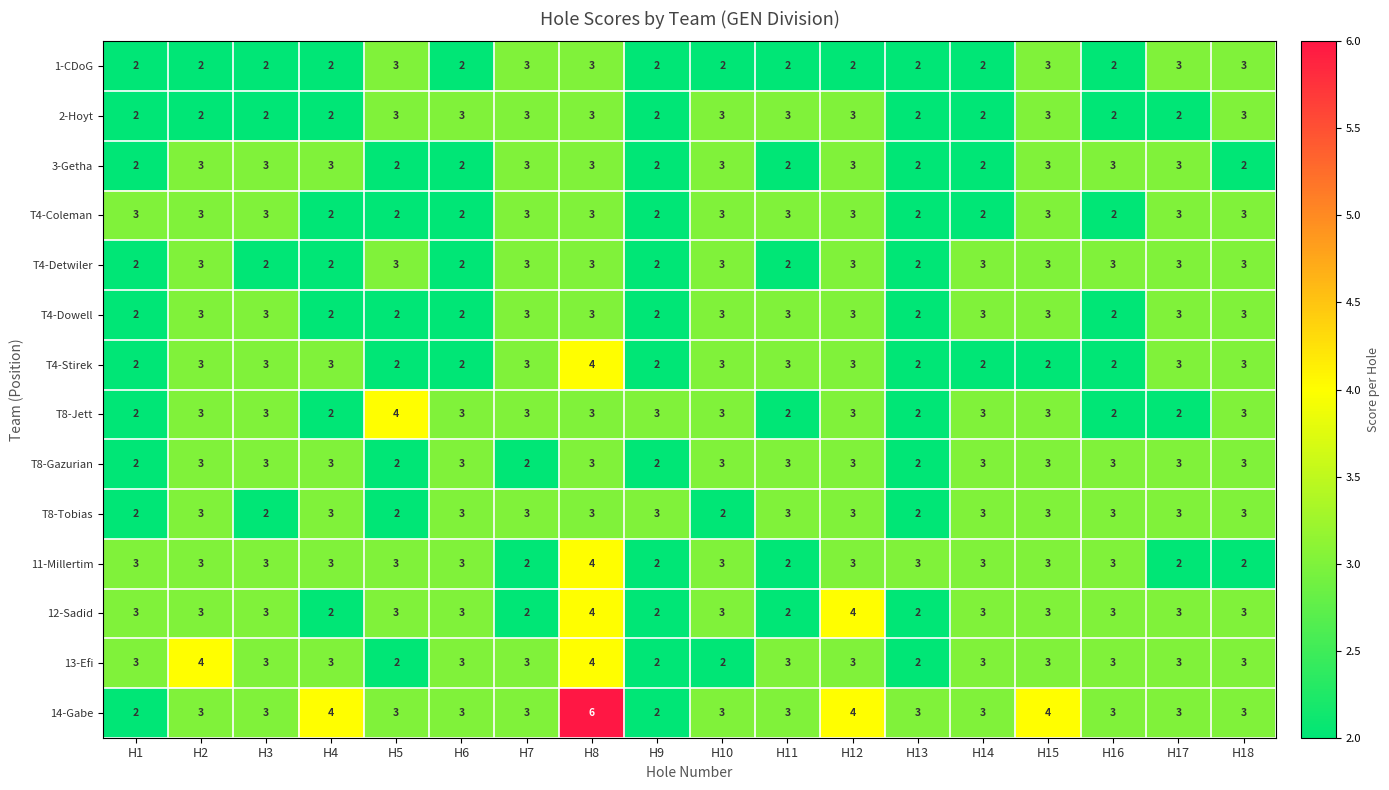

The value of 1-CDoG at H18 is 2. True or false?

False